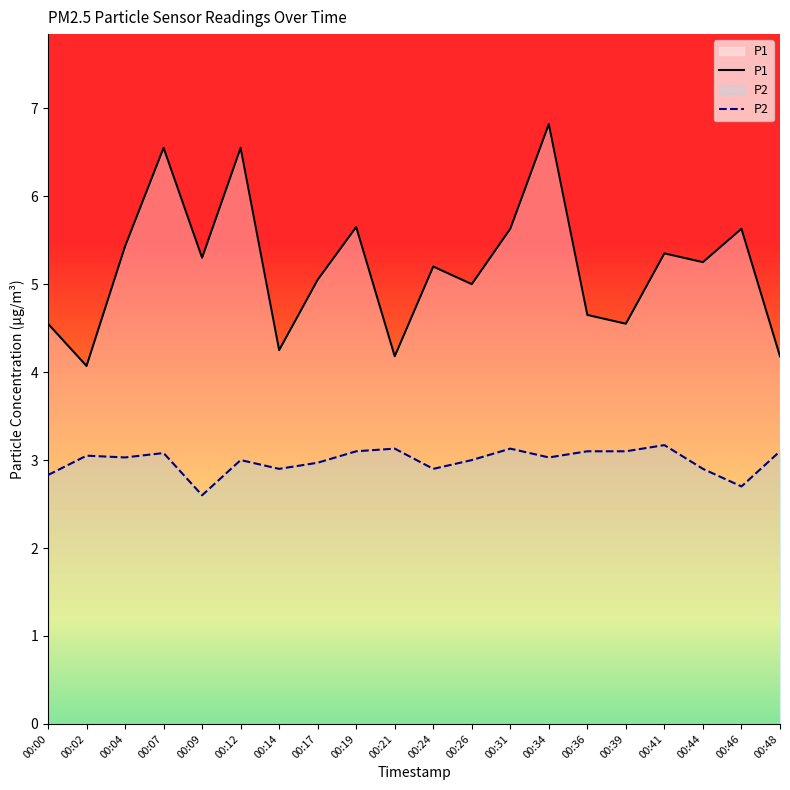

What are all the series names shown in the legend?

P1, P2